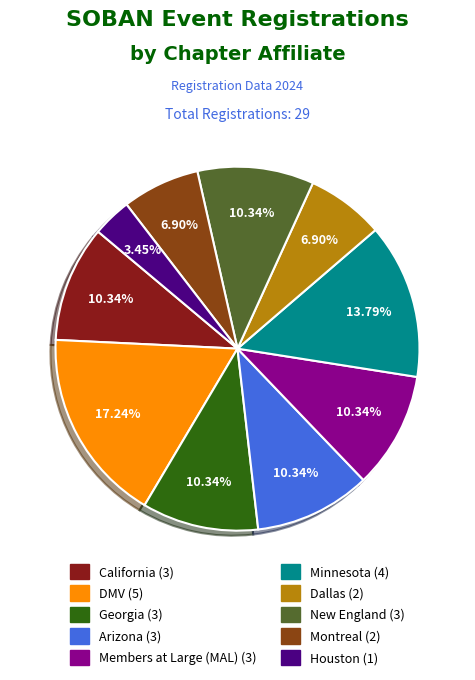

Is Arizona the majority of the pie?

No